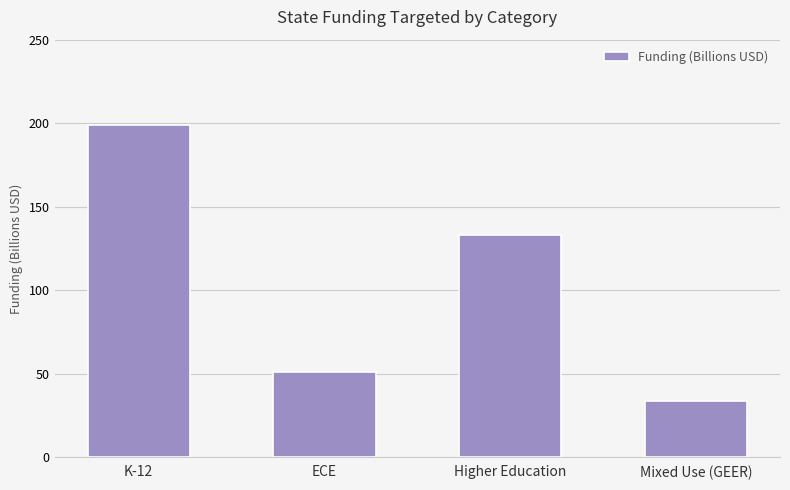

True or false: the data shows 50.9 at ECE.

True